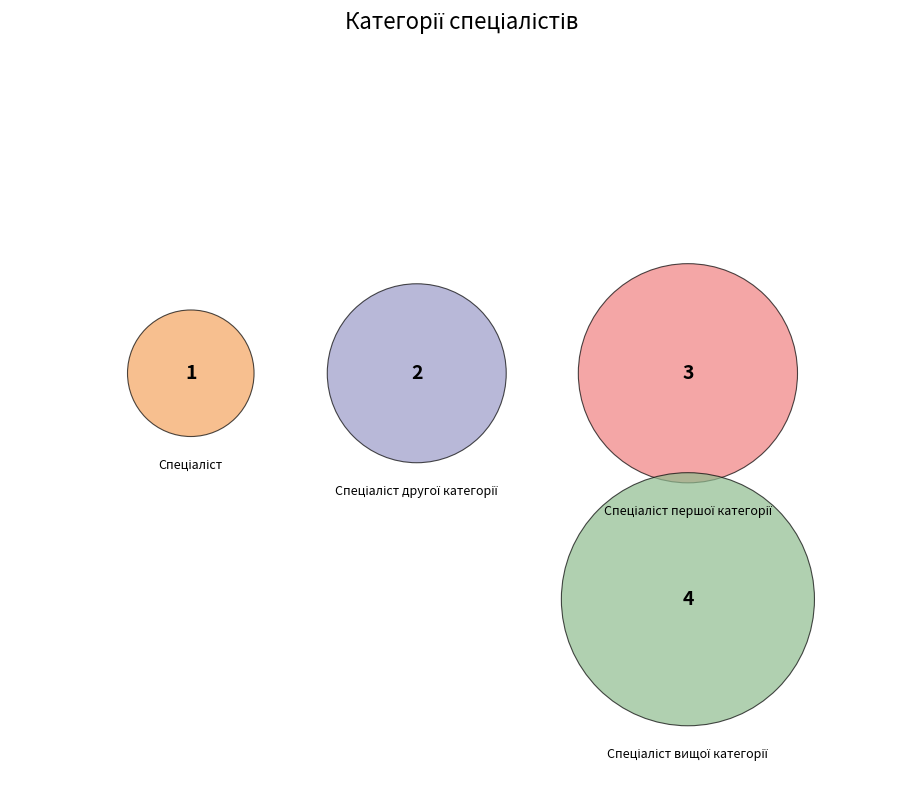

Does Спеціаліст першої категорії account for over 50% of the chart?

No